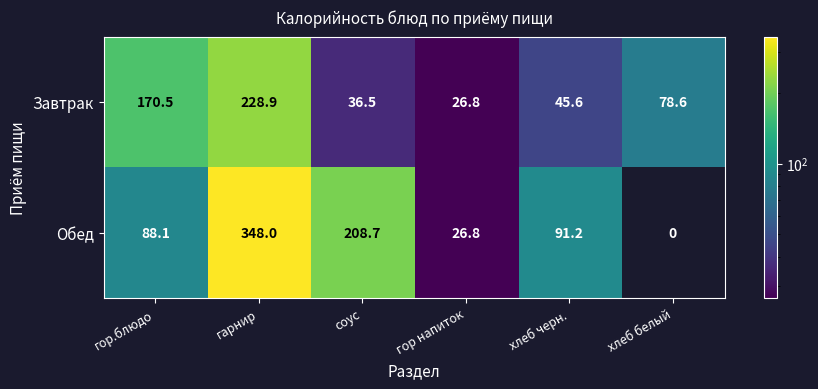

What is the difference between the second highest and minimum values in the Завтрак series?

143.7